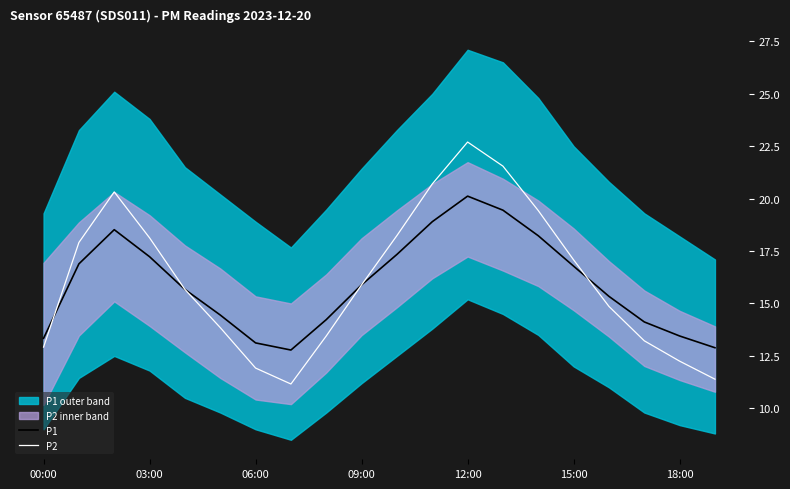

What is the total value across all series at 16?

30.2